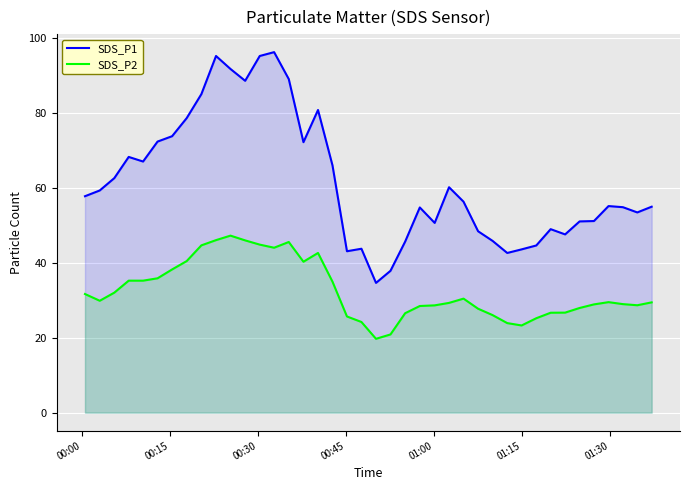

Which series has the largest range (max minus min)?

SDS_P1